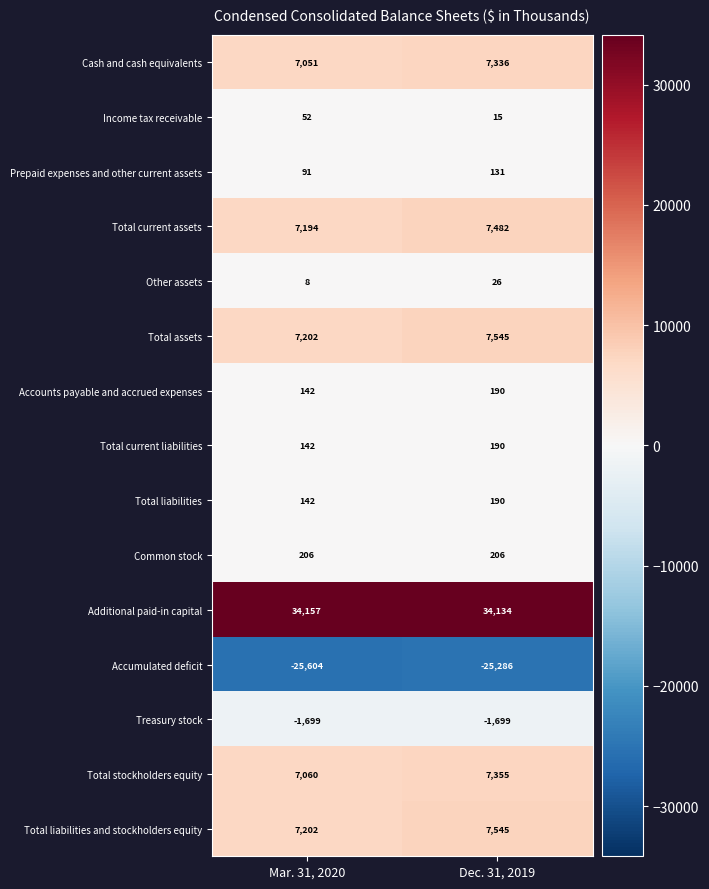

What value does the Total current assets series have at Mar. 31, 2020, to the nearest 5?

7195